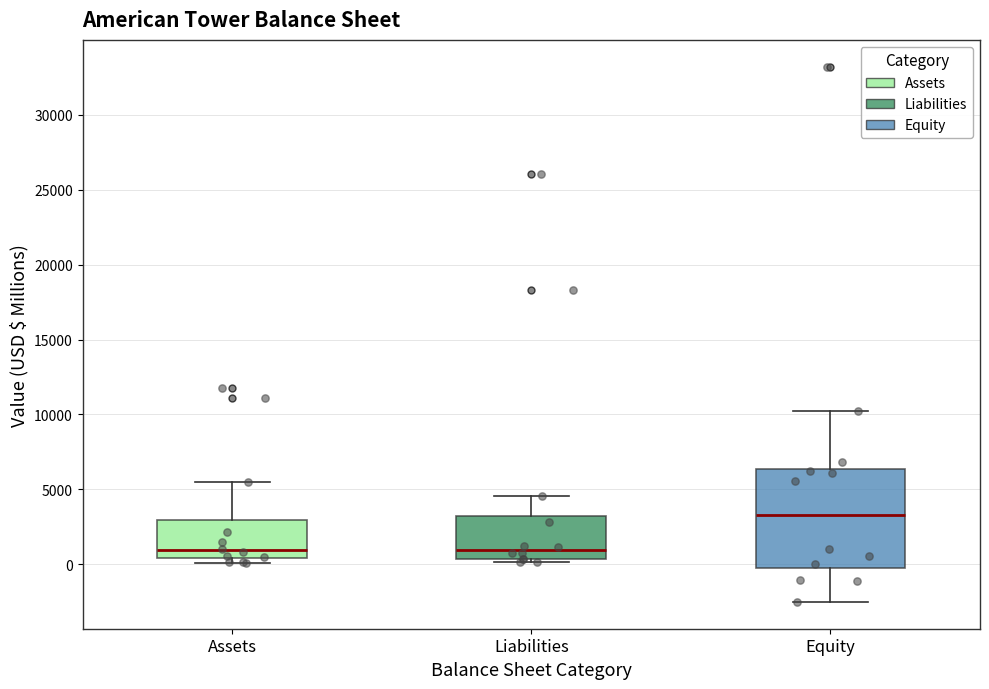

Reading left to right, transcribe this box plot: for each box, give where its median line is, the range the box spans, and where its two whiskers end, as read against the y-axis. The values are not printed on the chart, so give them approximately, as read against the axis.

Assets: median 1000, box 500 to 3000, whiskers 0 to 5500
Liabilities: median 1000, box 500 to 3000, whiskers 0 to 4500
Equity: median 3500, box -500 to 6500, whiskers -2500 to 10500